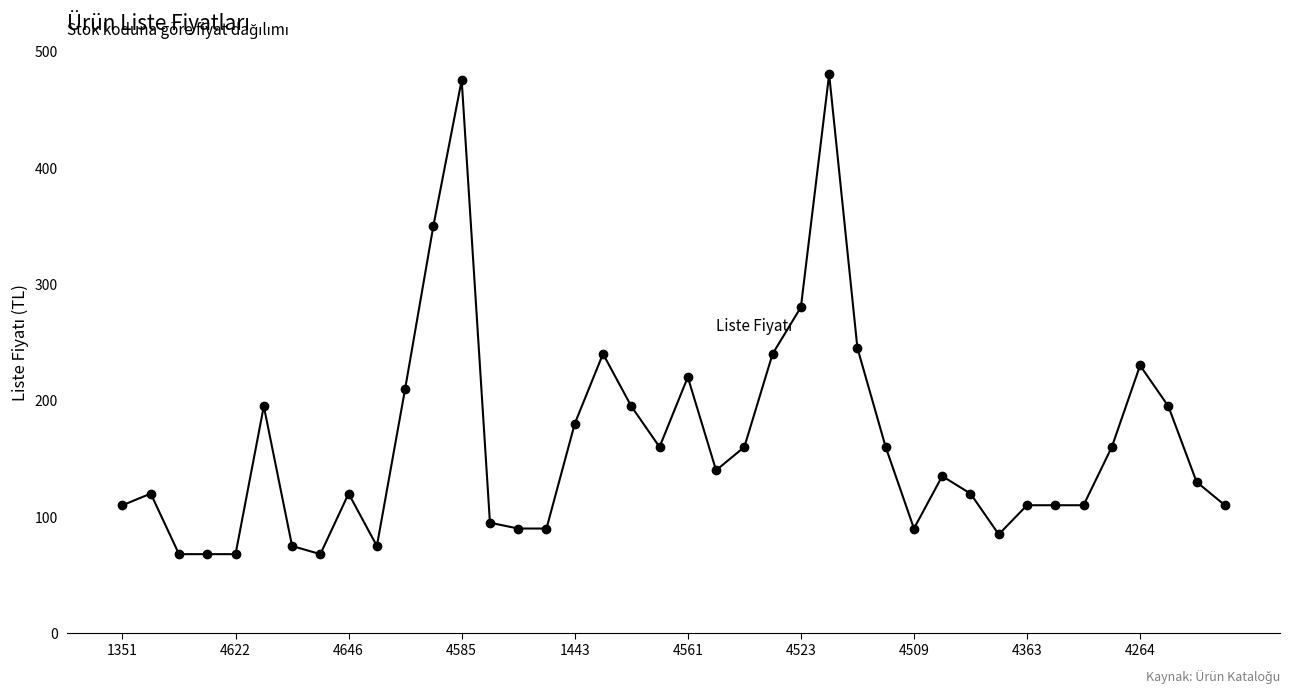

What is the value of the 5th point from the left?

68